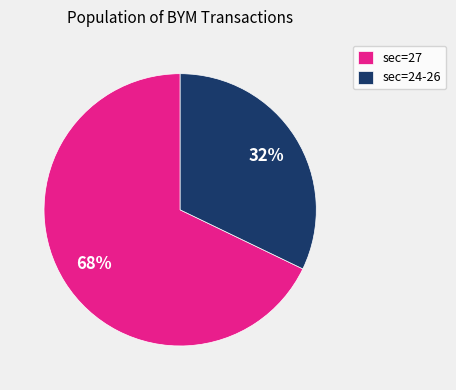

Is the sum of sec=27 and sec=24-26 greater than half?

Yes